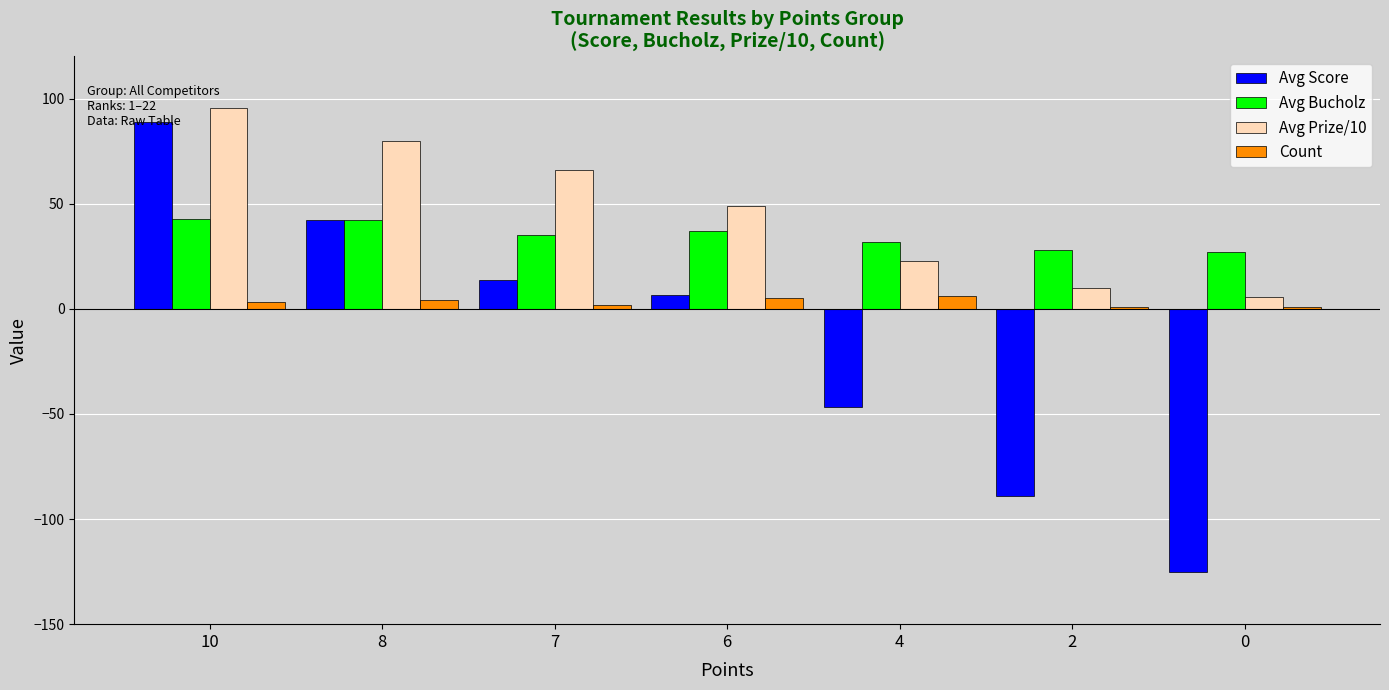

List the labels in order of Avg Score value, largest first.

10, 8, 7, 6, 4, 2, 0